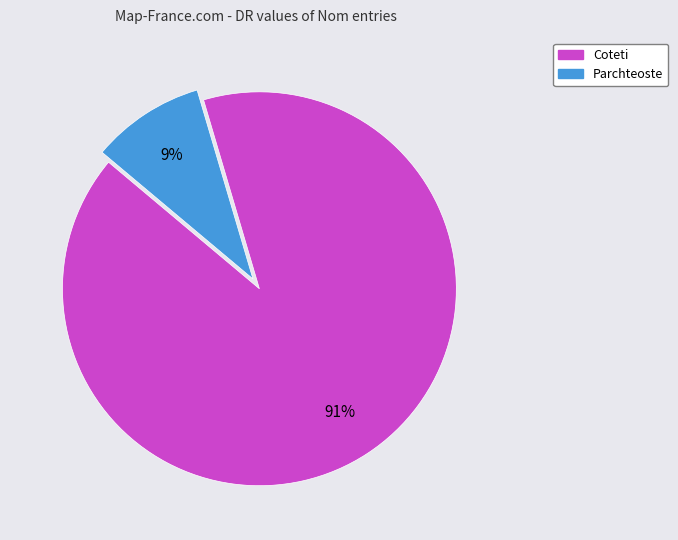

Do Parchteoste and Coteti together represent more than half of the pie?

Yes